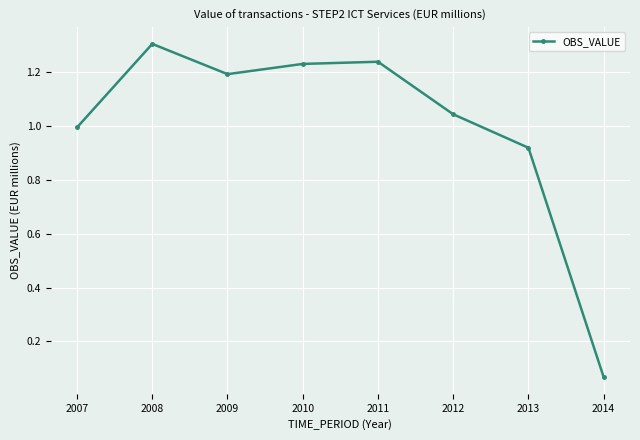

List the labels in order of value, smallest first.

2014, 2013, 2007, 2012, 2009, 2010, 2011, 2008